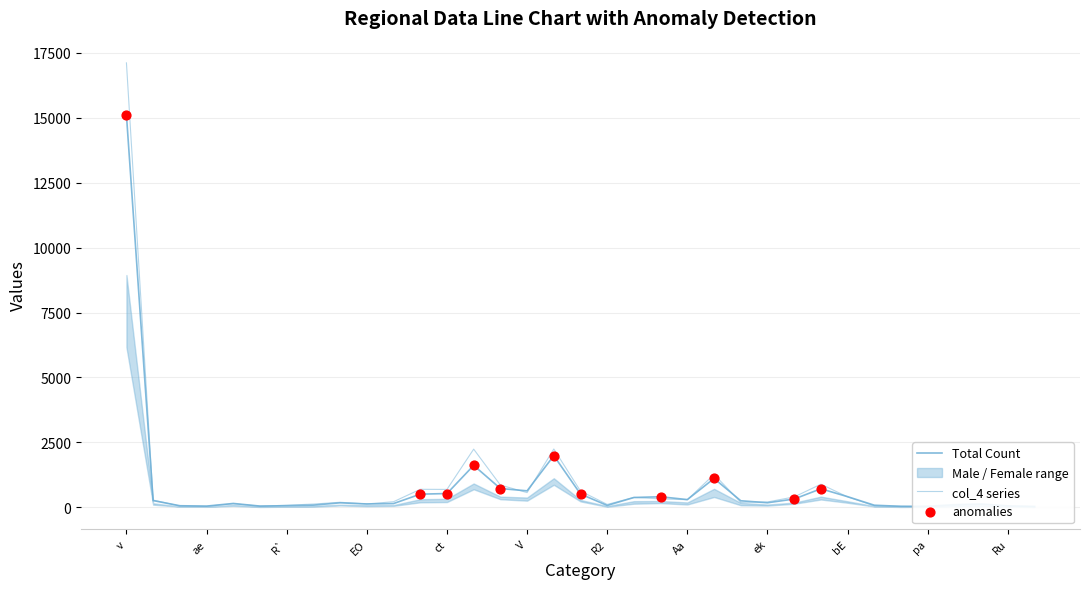

Which series has the largest total across all categories?

col_4